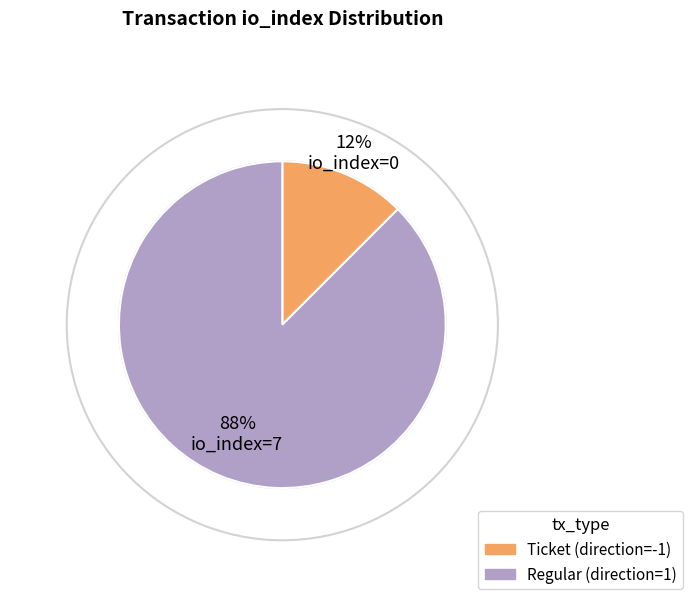

Does any single category account for the majority?

Yes